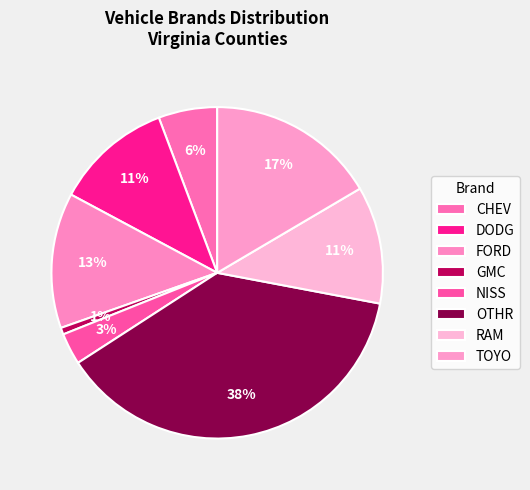

Is TOYO the majority of the pie?

No